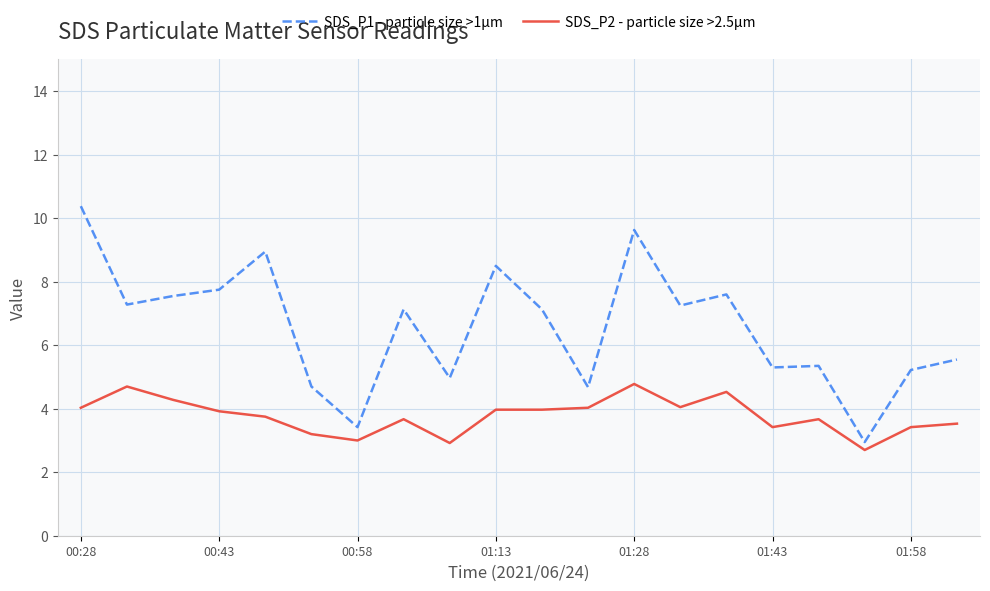

Does the chart have visible grid lines?

Yes